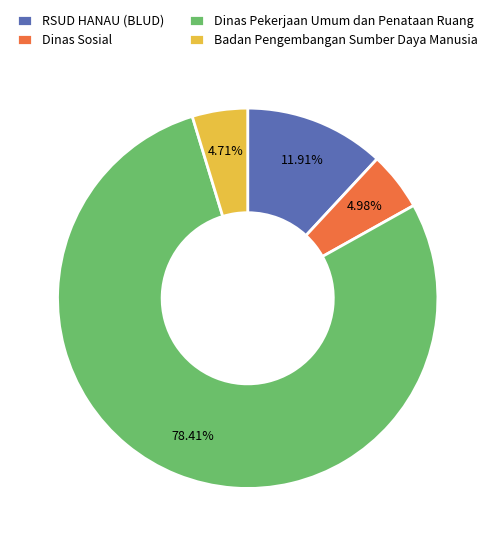

Is there a majority slice in this chart?

Yes